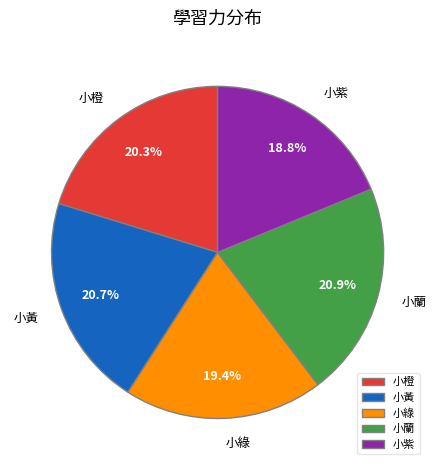

To the nearest percent, what is the combined percentage of 小紫 and 小綠?

38%